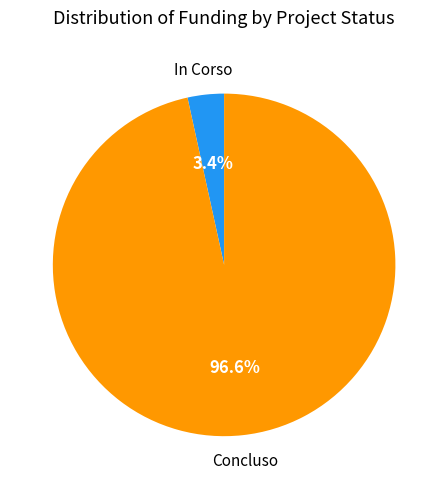

Does any single category account for the majority?

Yes